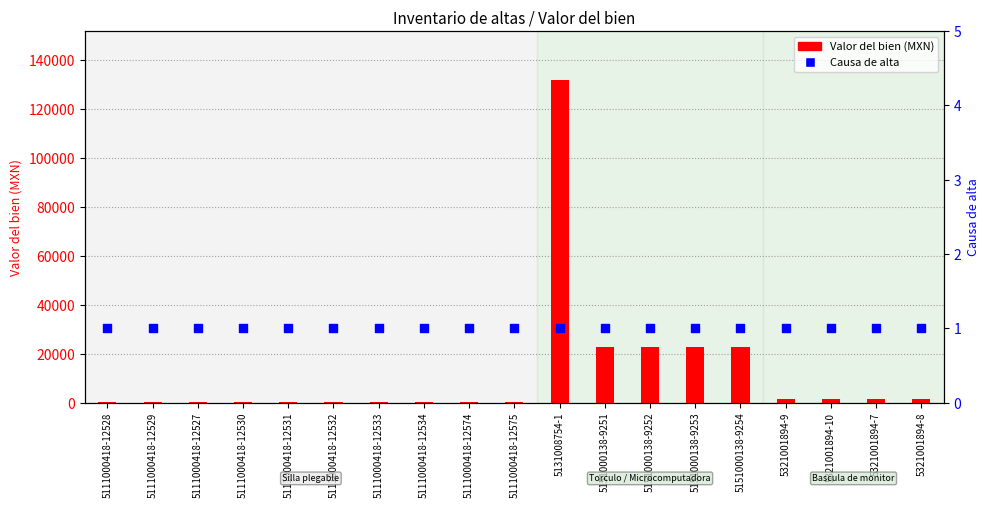

What are all the series names shown in the legend?

Valor del bien, Causa de alta